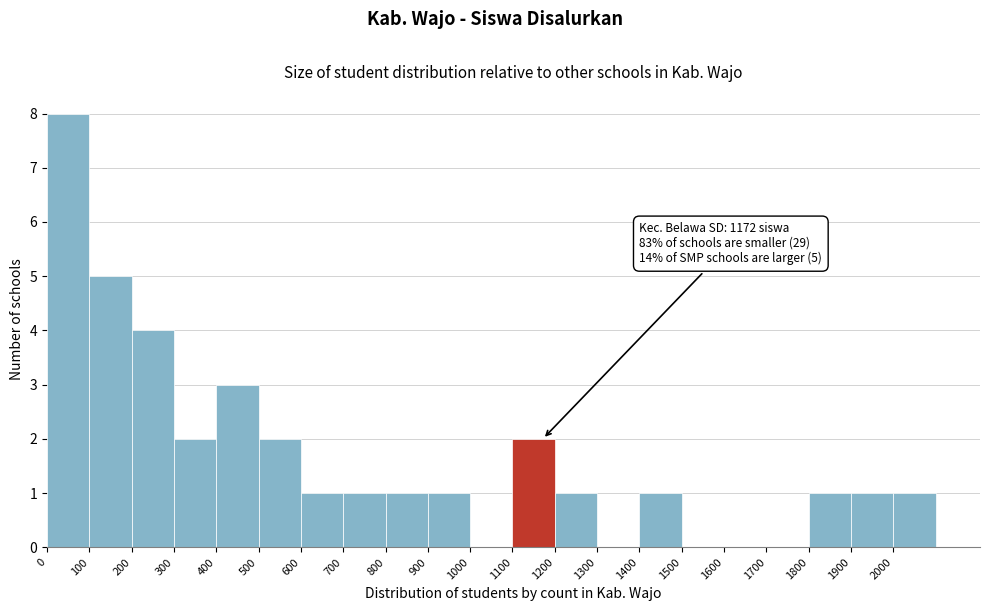

Over which range of the x-axis is the bar tallest?

0 to 100